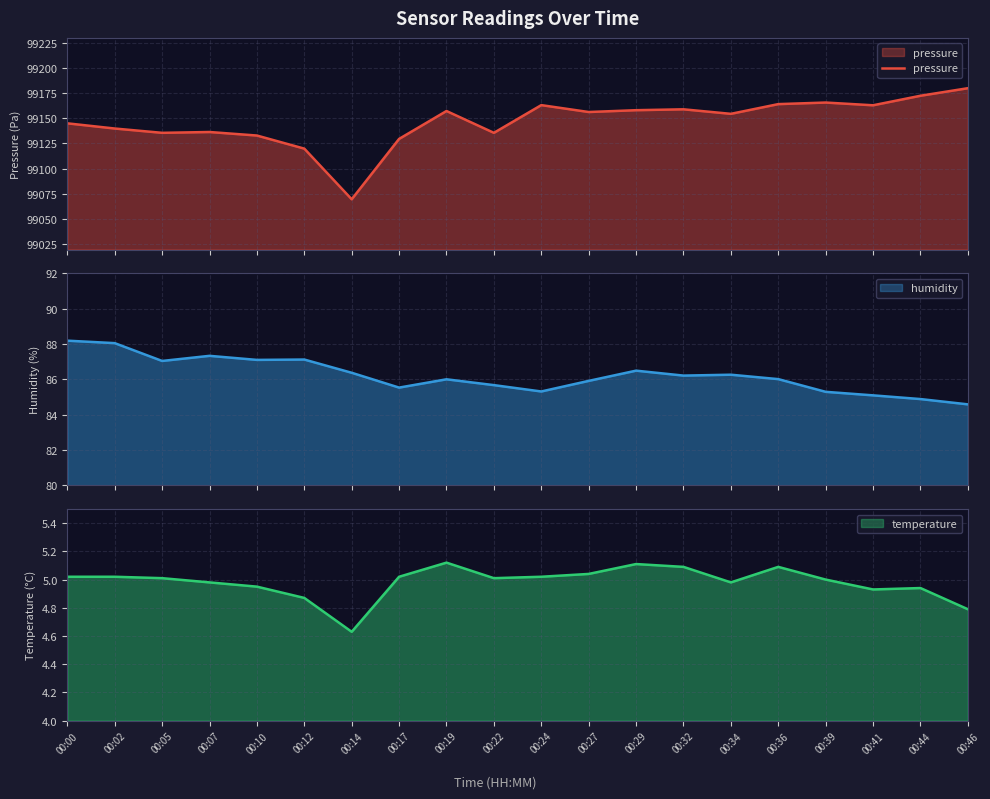

Which has a higher value, 00:41 or 00:10?

00:41